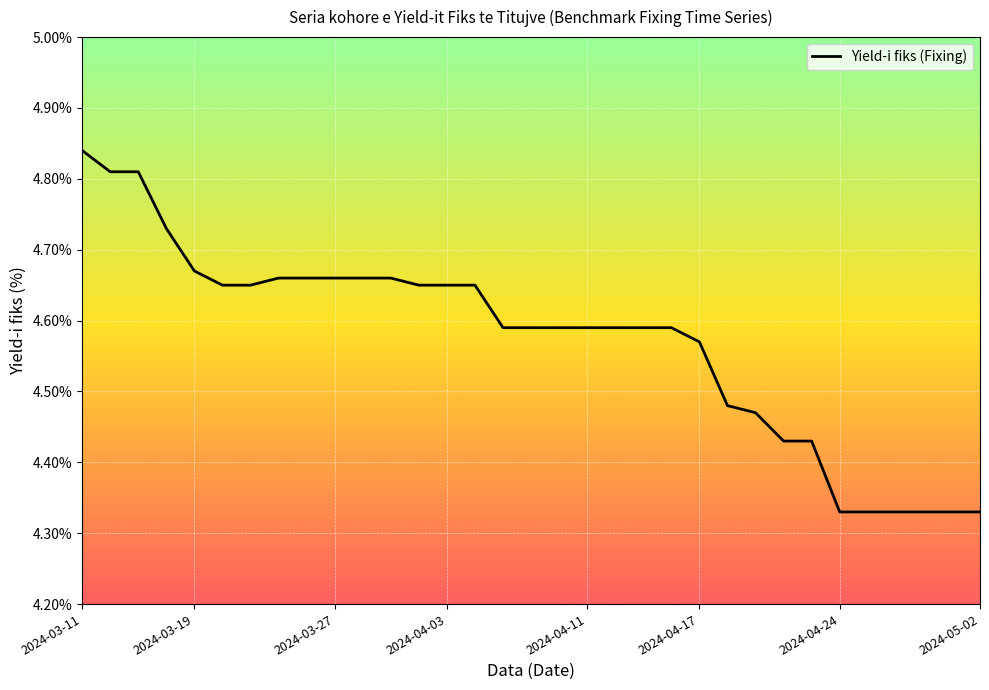

What is the difference between the maximum and minimum values?

0.5